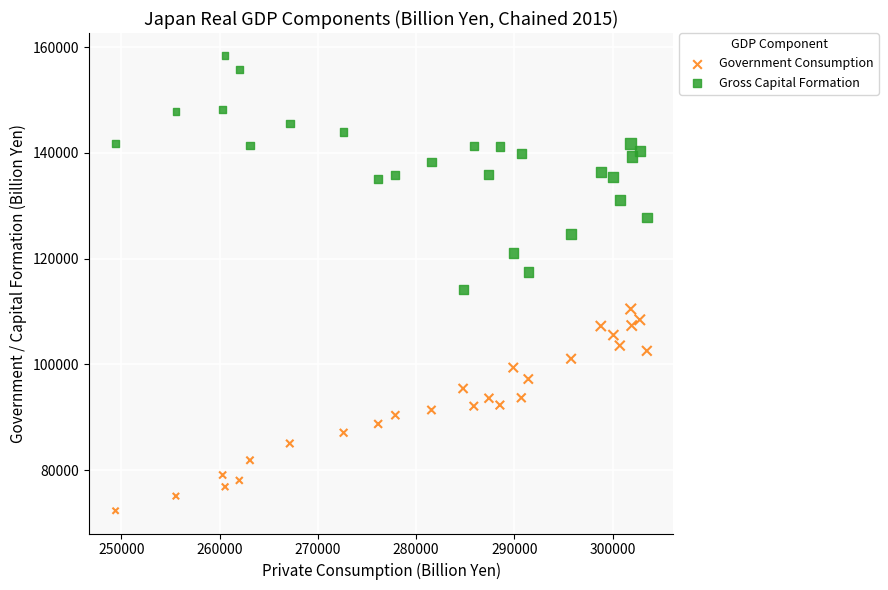

Across all data points, what is the range of Y values (max minus min)?

86015.7